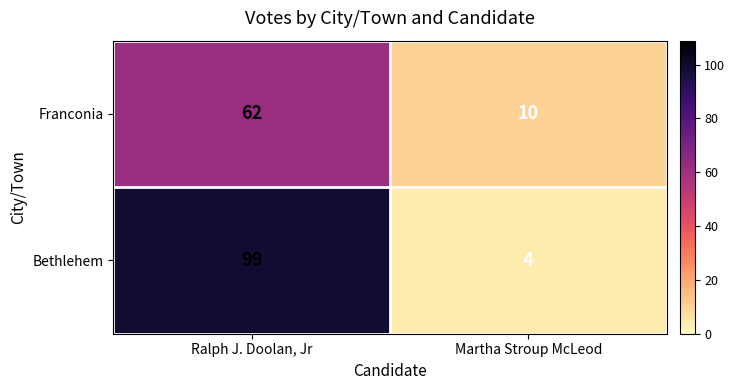

List the series in order of their peak value, highest first.

Bethlehem, Franconia